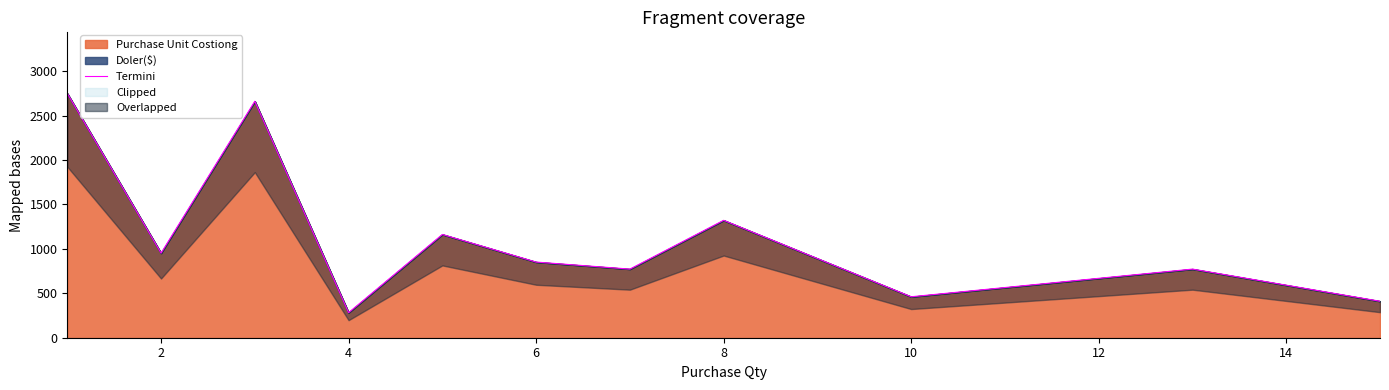

What is the lowest value of the Purchase Unit Costiong series?

282.2